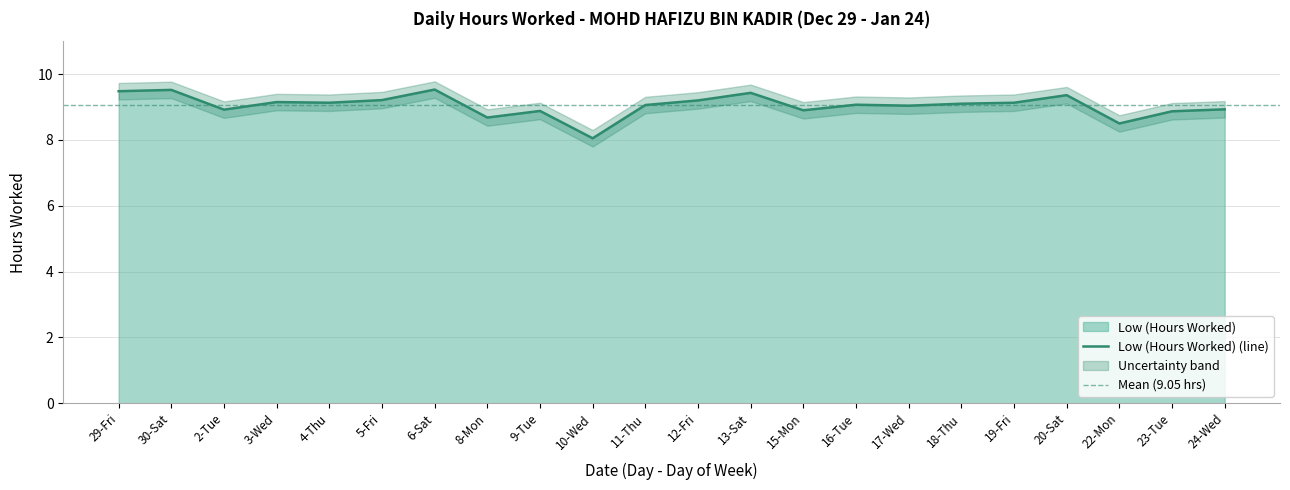

List the labels in order of value, largest first.

6-Sat, 30-Sat, 29-Fri, 13-Sat, 20-Sat, 5-Fri, 12-Fri, 3-Wed, 4-Thu, 19-Fri, 18-Thu, 16-Tue, 11-Thu, 17-Wed, 24-Wed, 2-Tue, 15-Mon, 9-Tue, 23-Tue, 8-Mon, 22-Mon, 10-Wed